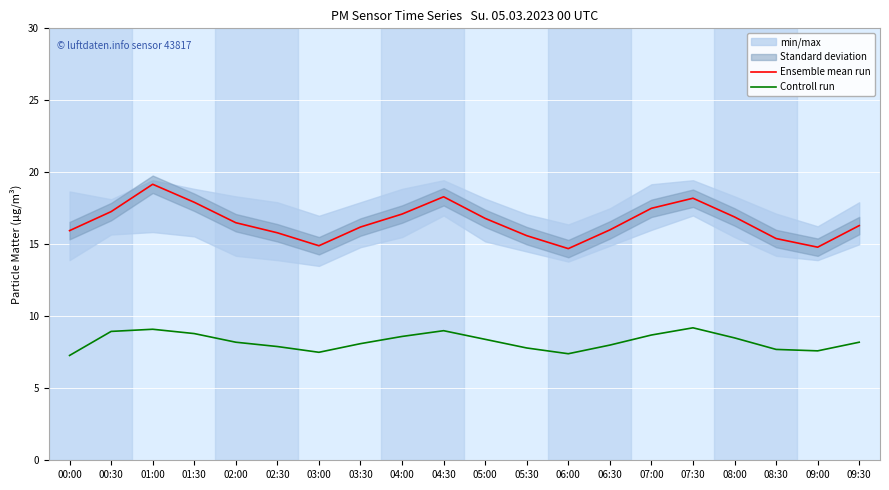

At which category does the chart reach its peak across all series?

01:00